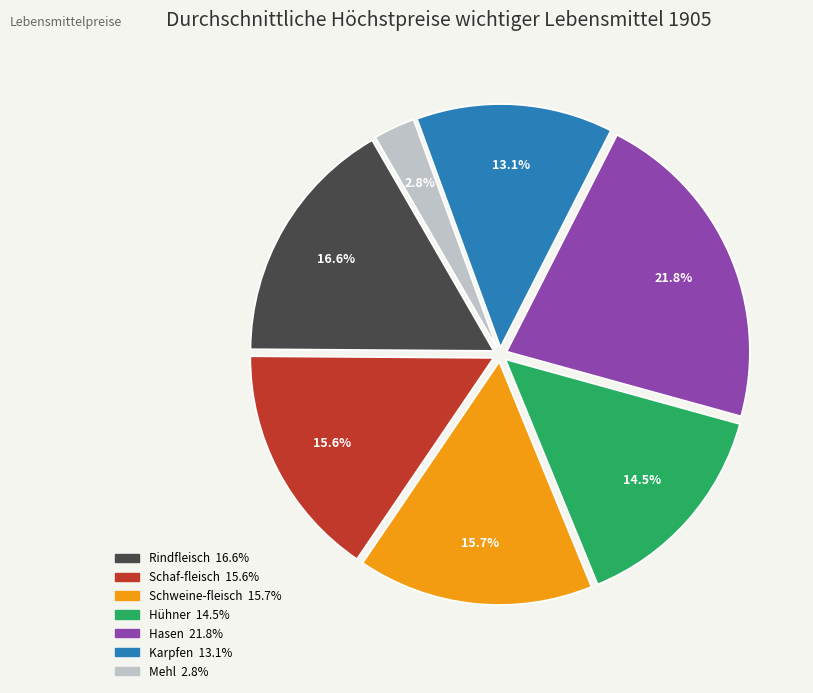

To the nearest percent, what portion does Rindfleisch represent?

17%